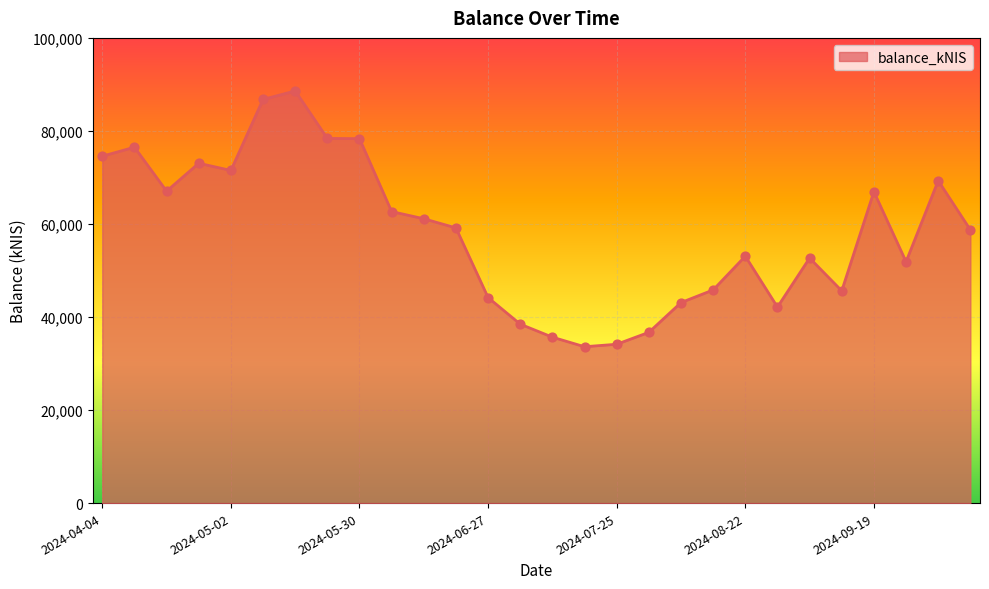

What is the maximum value shown in the chart?

88594.5